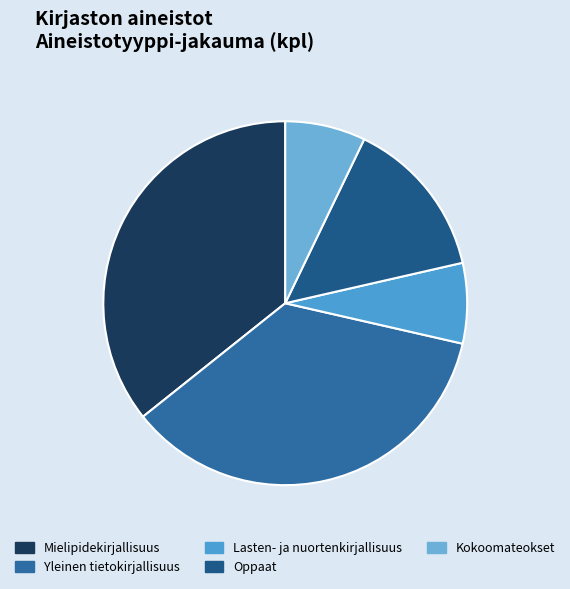

Count the number of slices in the pie.

5